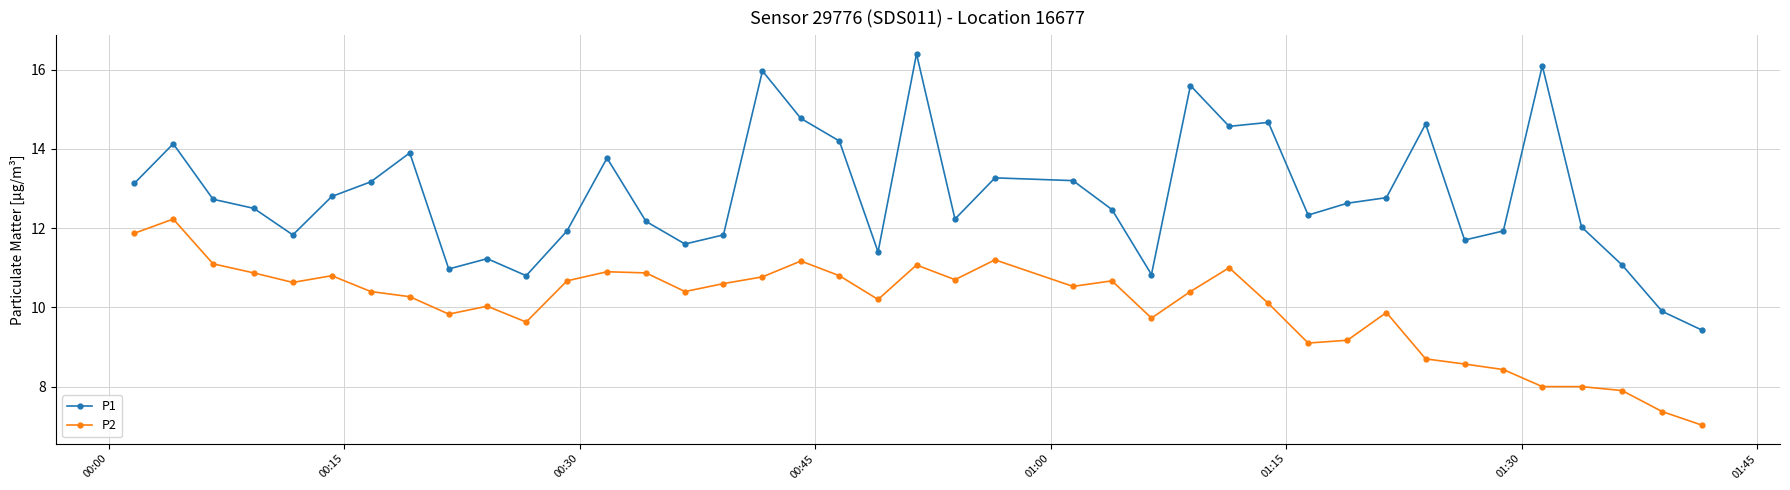

What is the highest value of the P1 series?

16.4